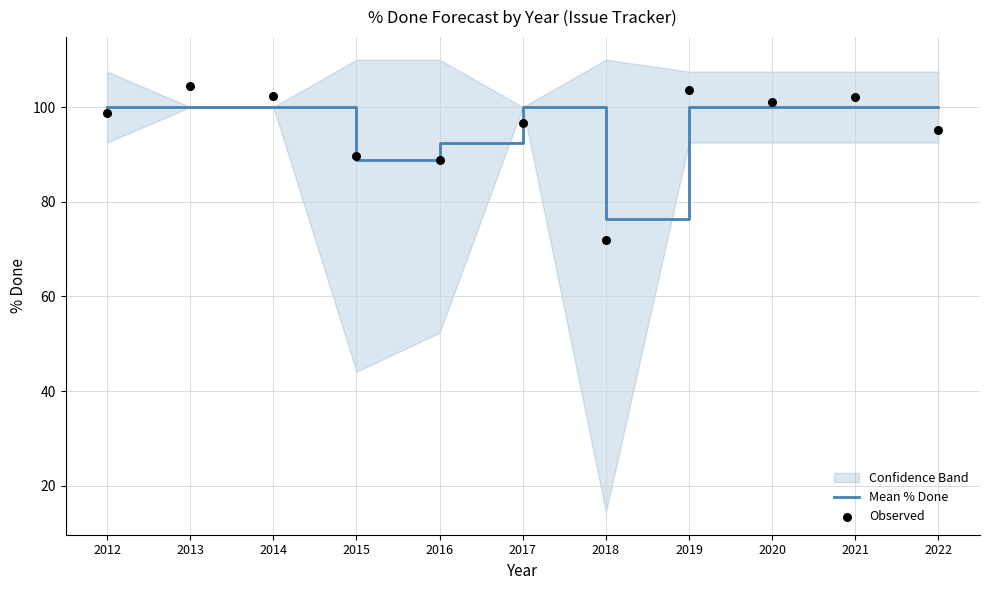

Which series contains the highest Y value?

Observed